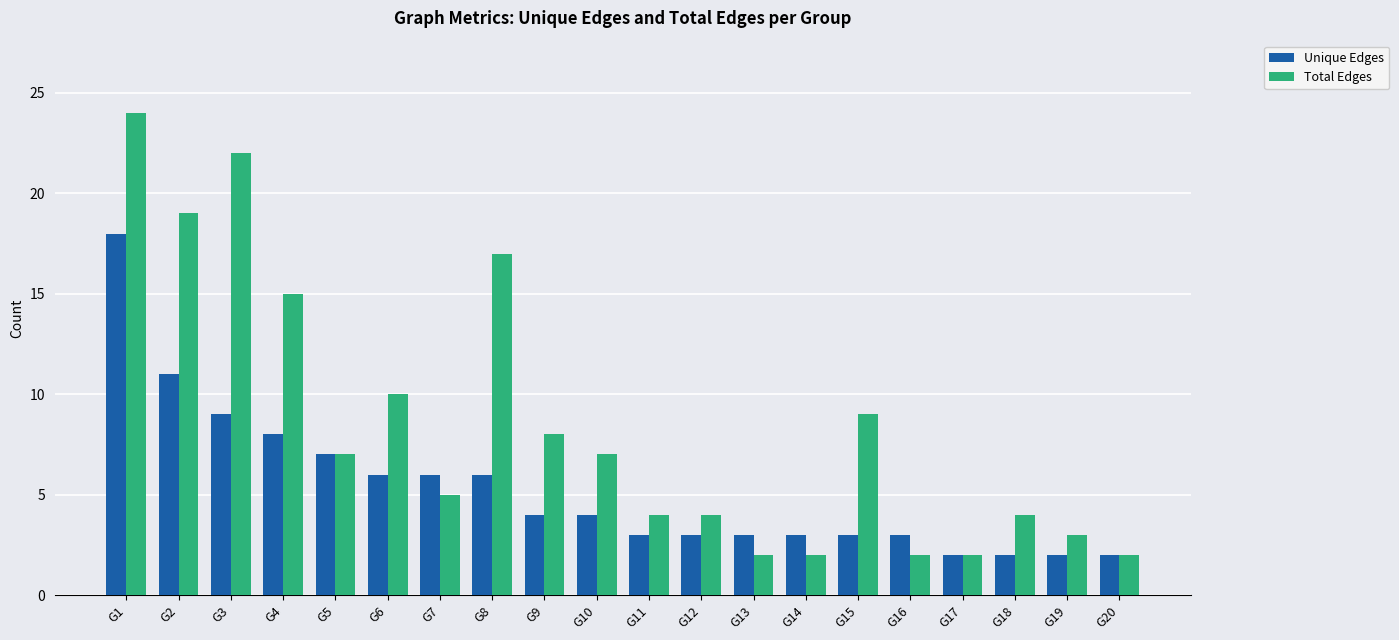

List the series in order of their overall mean, highest first.

Total Edges, Unique Edges